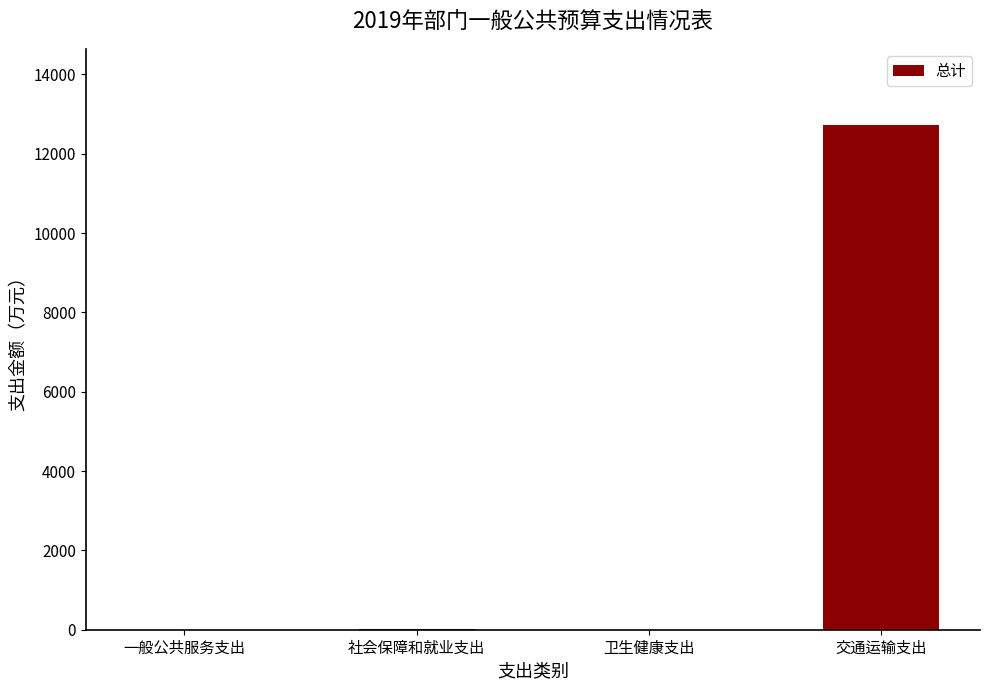

The chart shows a value of 12734.0 at 交通运输支出. True or false?

True